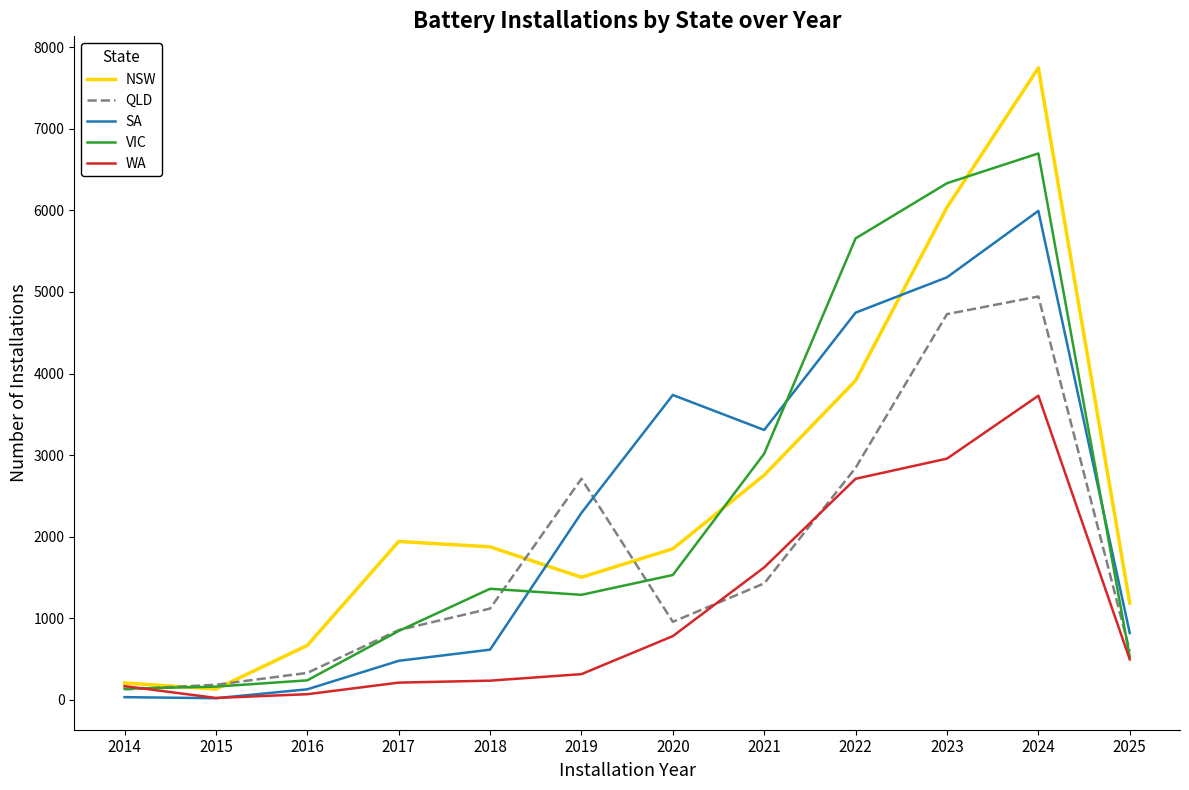

What is the greatest value displayed?

7746